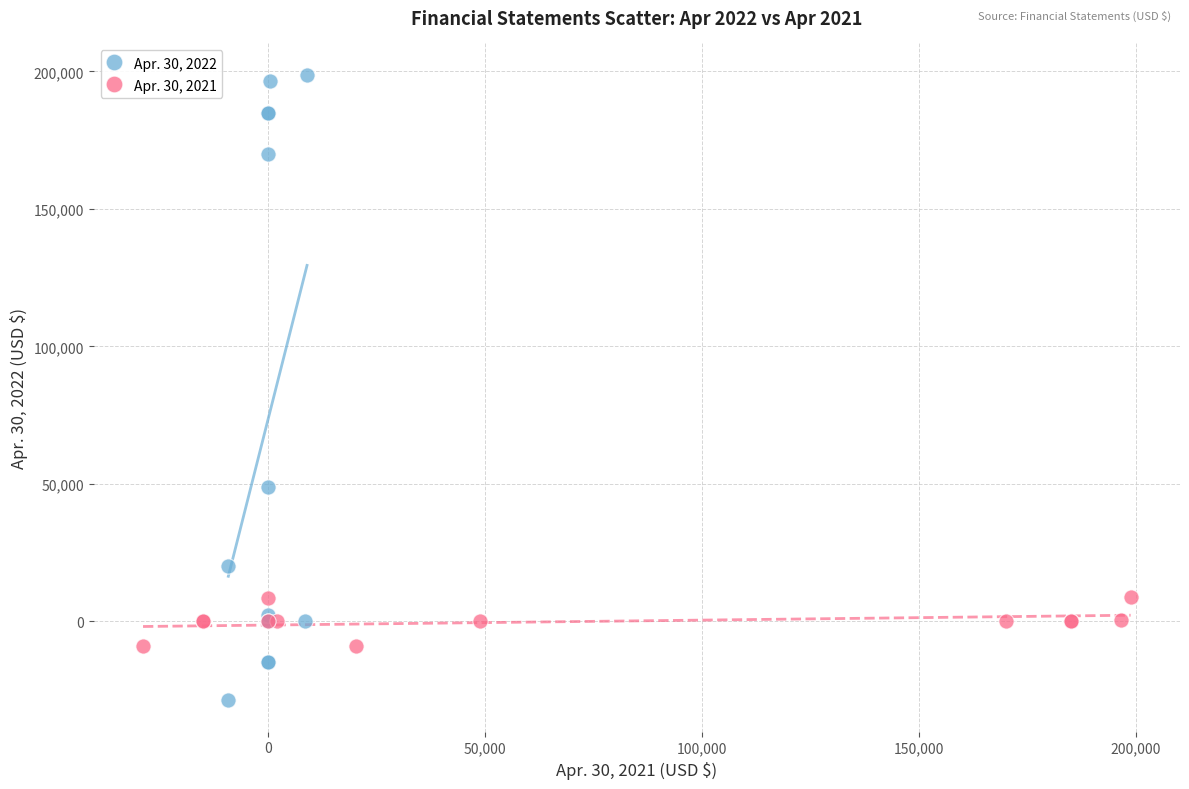

Which series contains the highest Y value?

Apr. 30, 2022